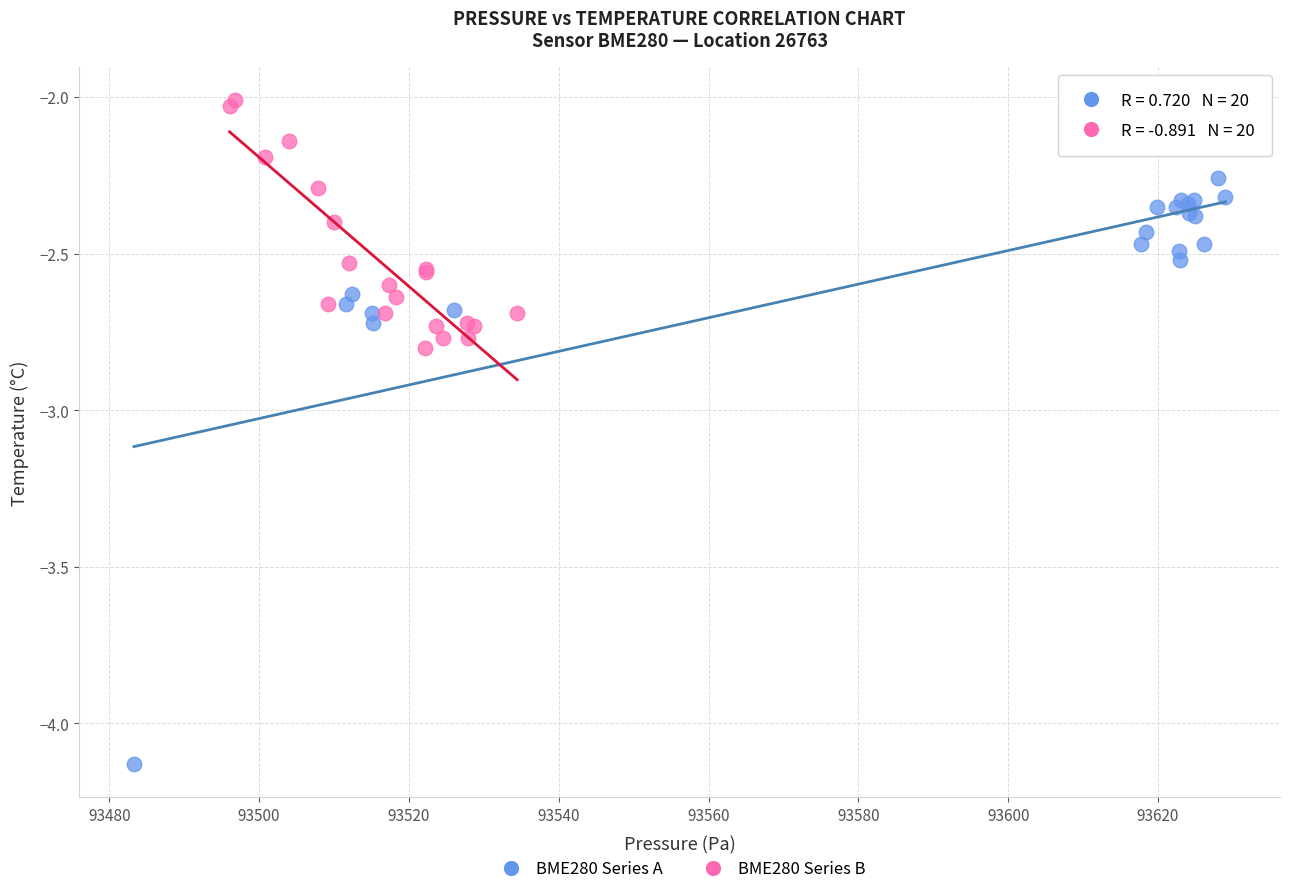

Which series reaches the maximum Y coordinate?

BME280 Series B